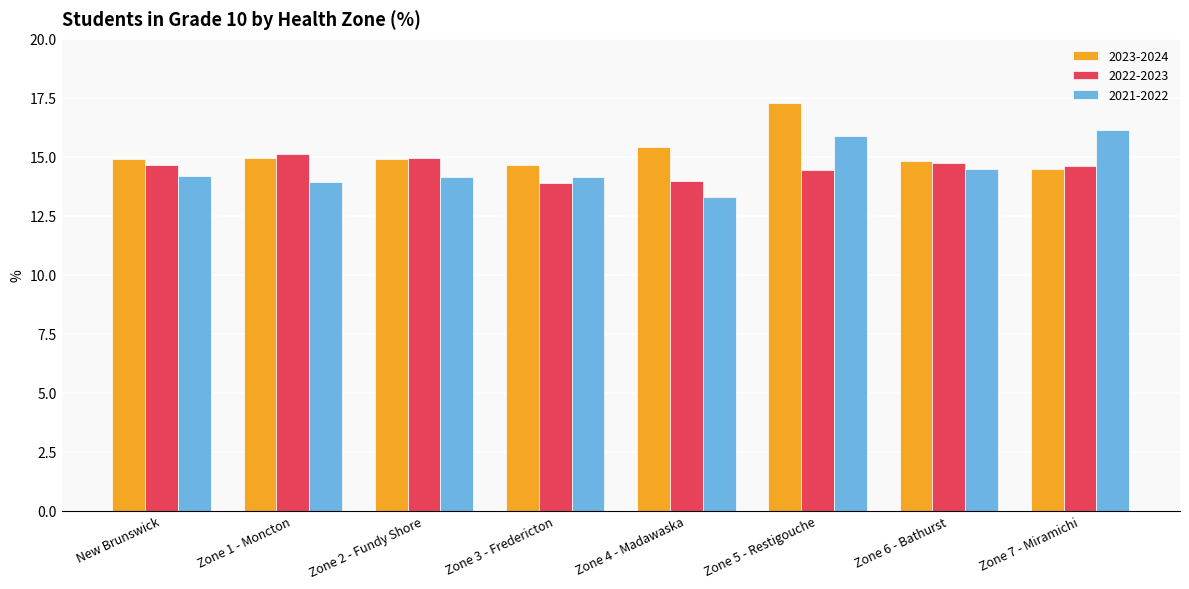

What is the maximum value shown in the chart?

17.3